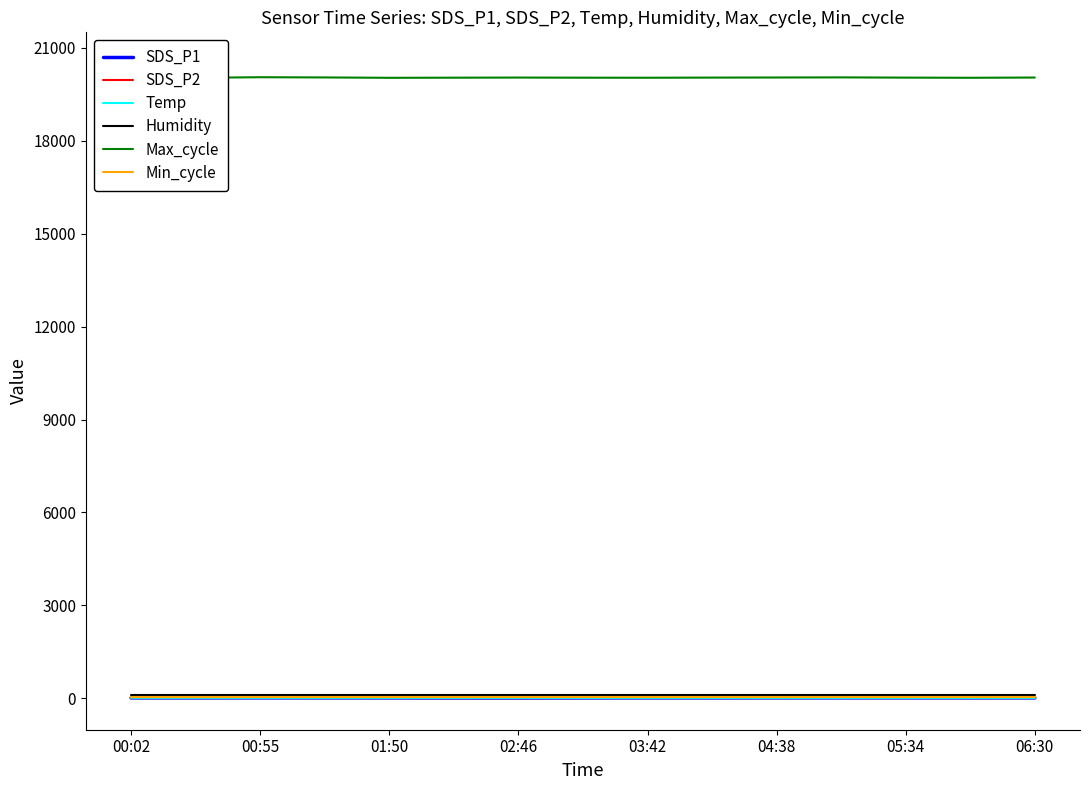

Which series has the widest spread of values?

Max_cycle